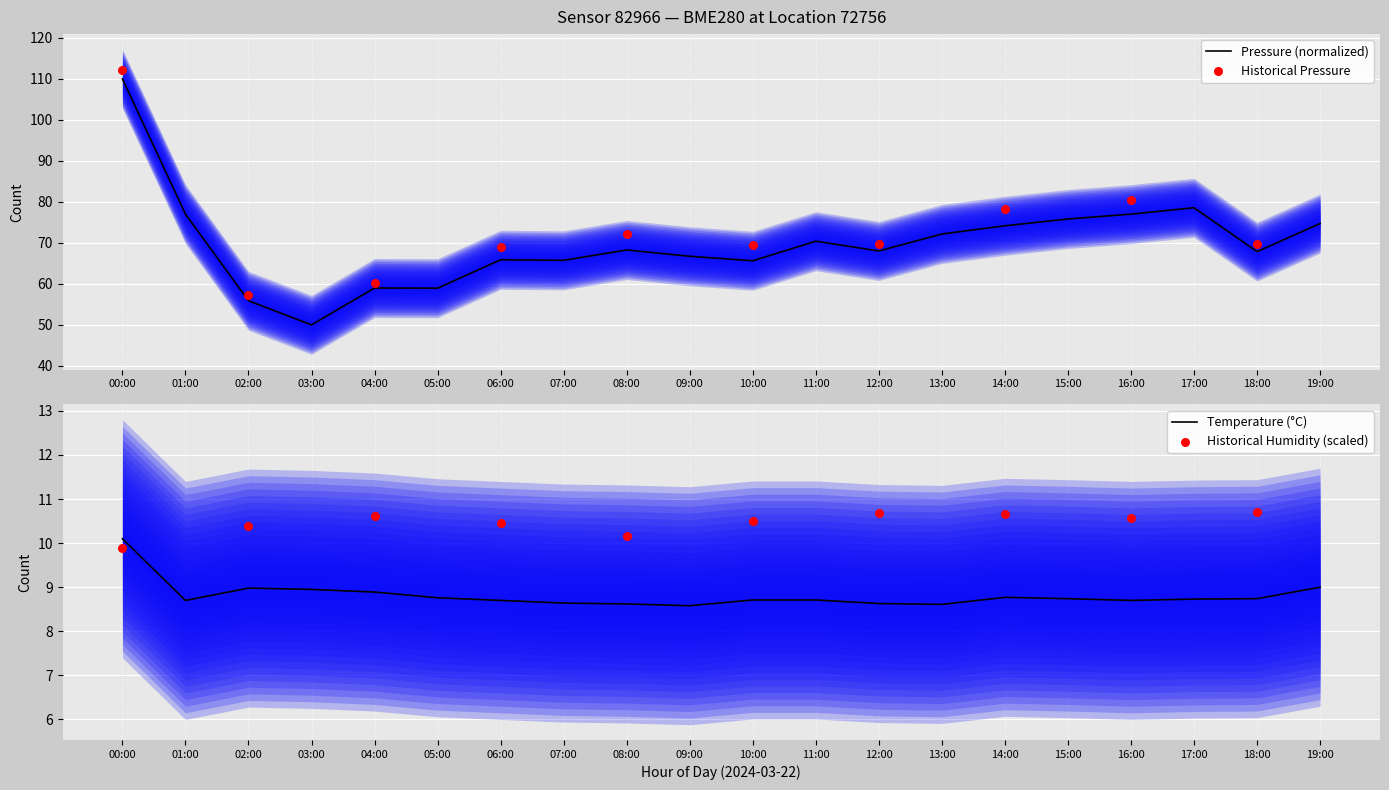

Which series reaches the maximum Y coordinate?

pressure